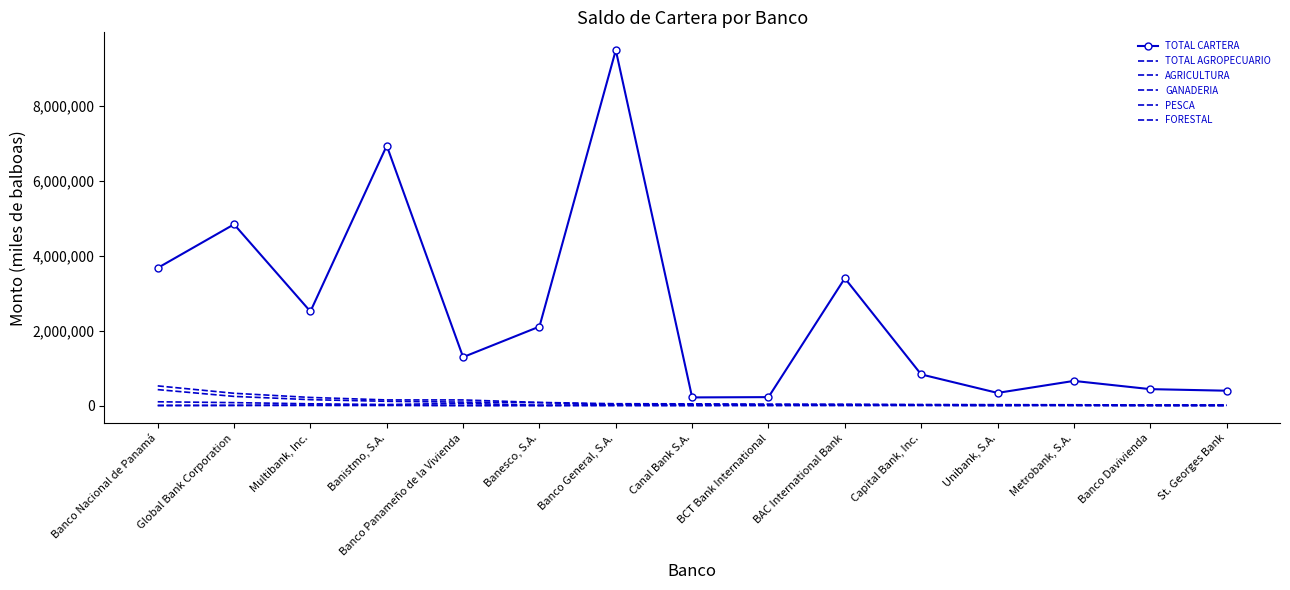

Rank the categories by TOTAL CARTERA value from highest to lowest.

Banco General, S.A., Banistmo, S.A., Global Bank Corporation, Banco Nacional de Panamá, BAC International Bank, Multibank, Inc., Banesco, S.A., Banco Panameño de la Vivienda, Capital Bank, Inc., Metrobank, S.A., Banco Davivienda, St. Georges Bank, Unibank, S.A., BCT Bank International, Canal Bank S.A.